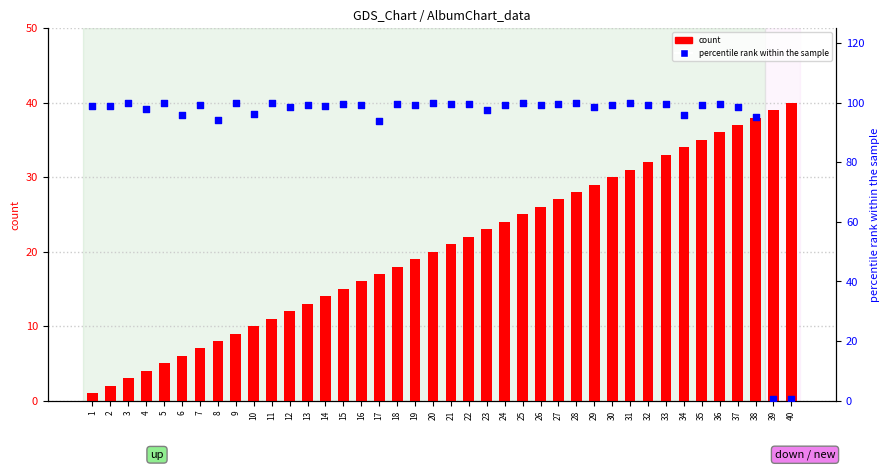

Is the value of percentile rank within the sample at 11 greater than the value of count at 26?

Yes